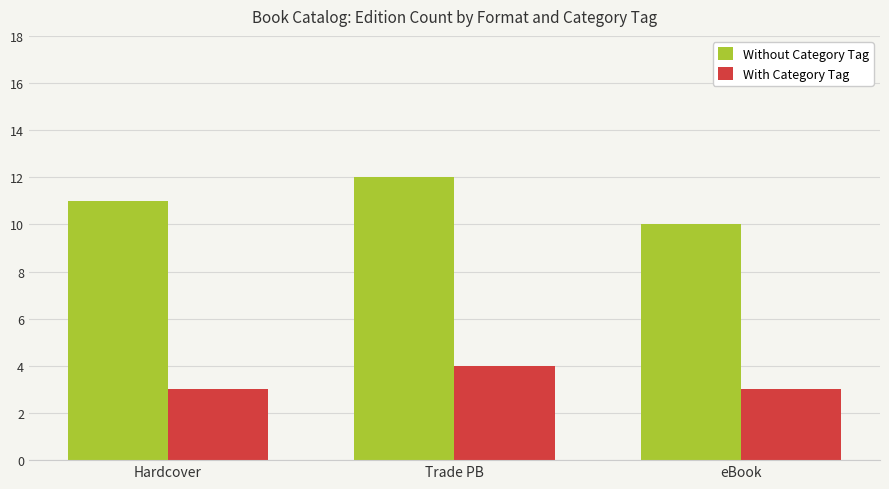

Which series has the largest total across all categories?

Without Category Tag